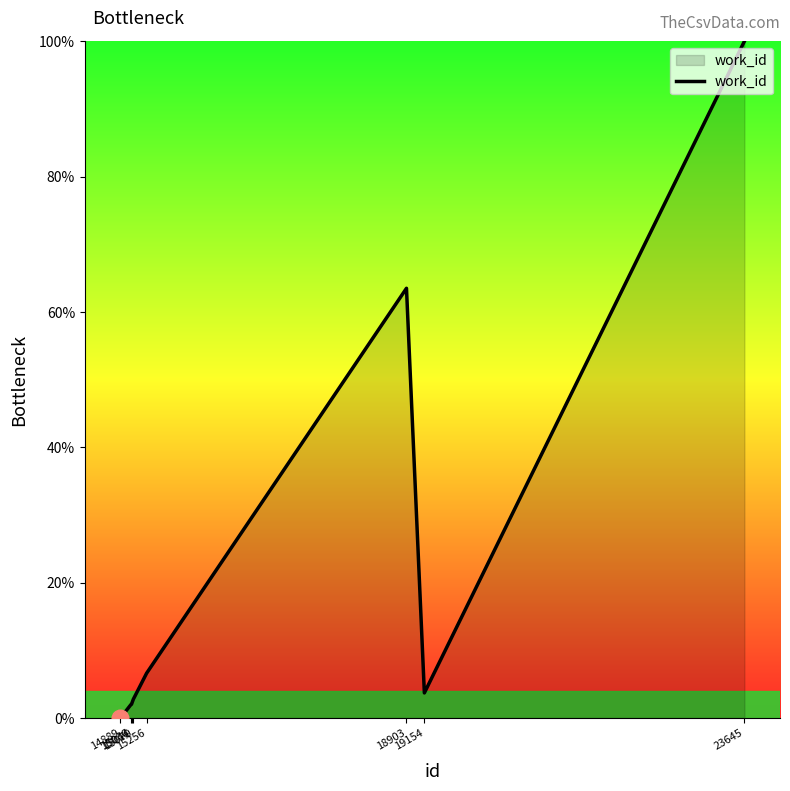

What is the ratio of the value at 19154 to the value at 15070?

1.3